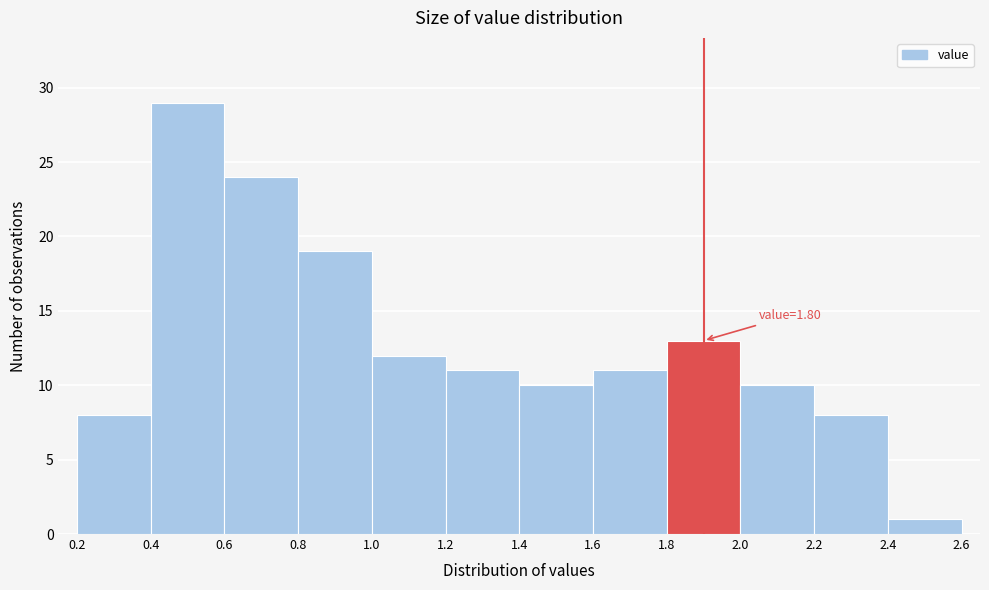

Which range on the x-axis has the tallest bar?

0.4 to 0.6